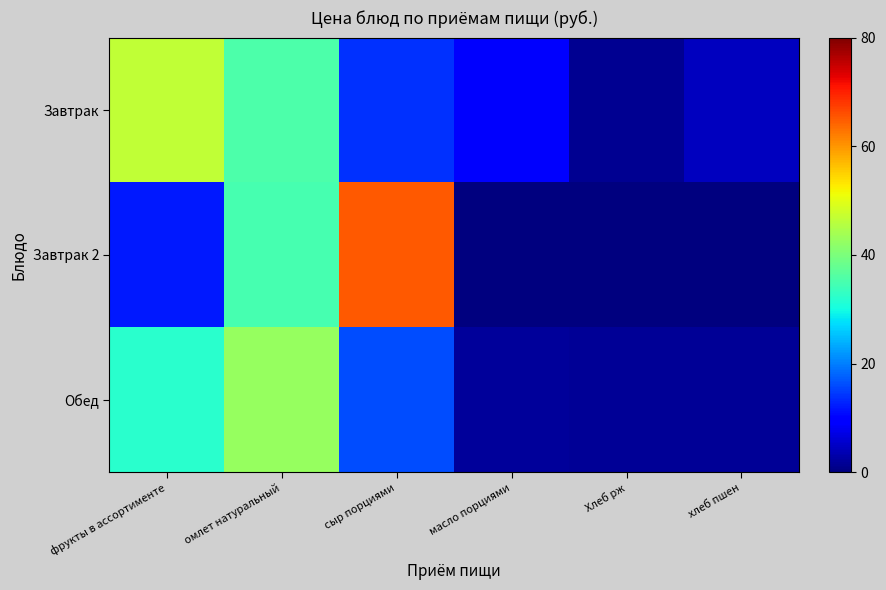

Which series has the widest spread of values?

Завтрак 2